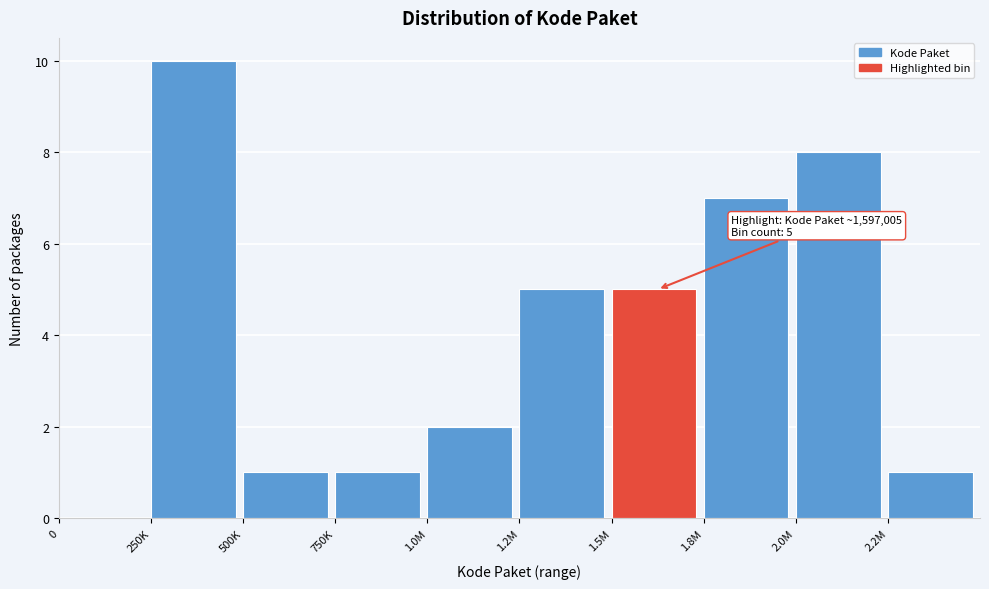

Reading left to right, transcribe all the data shown in this chart.

0=0	250K=10	500K=1	750K=1	1.0M=2	1.2M=5	1.5M=5	1.8M=7	2.0M=8	2.2M=1